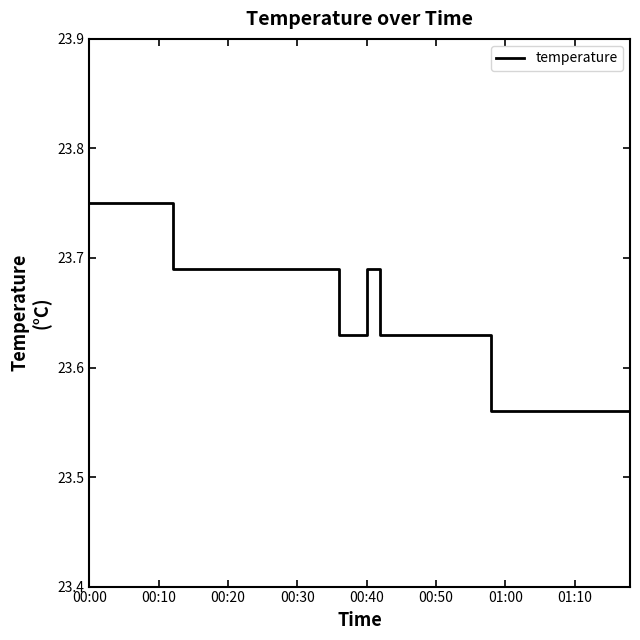

Does the chart have visible grid lines?

No